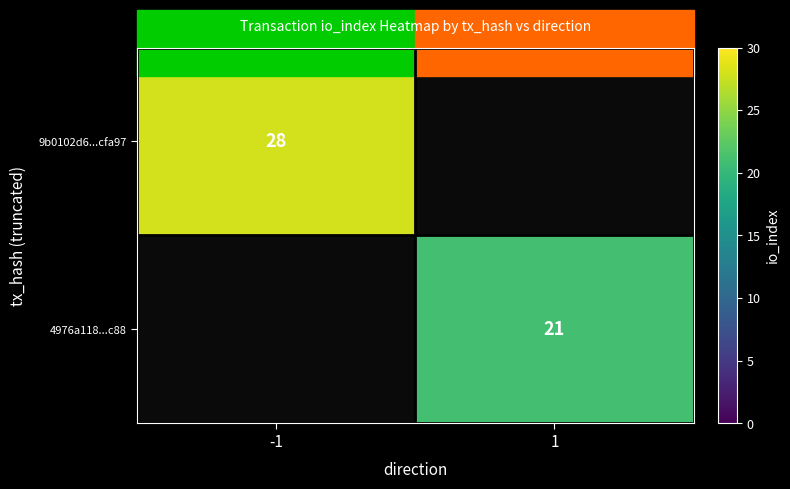

The 4976a118...c88 series shows 21 at 1. True or false?

True